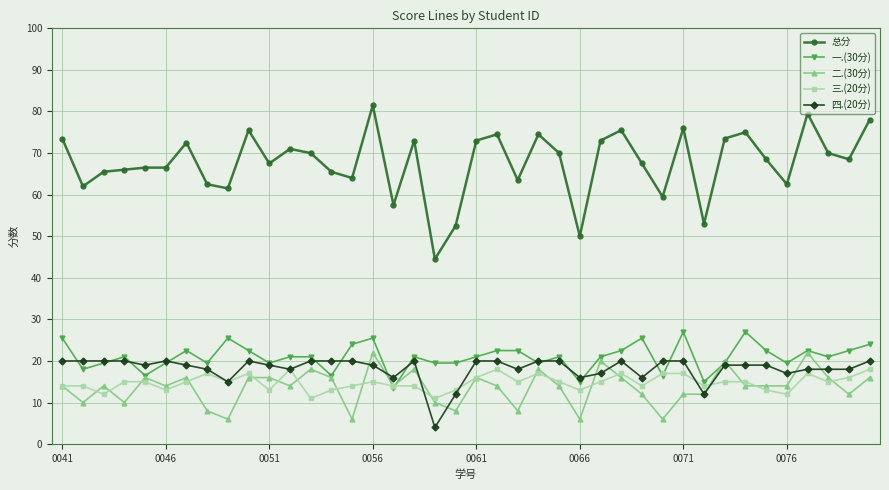

True or false: 一.(30分) and 总分 intersect in this chart.

False